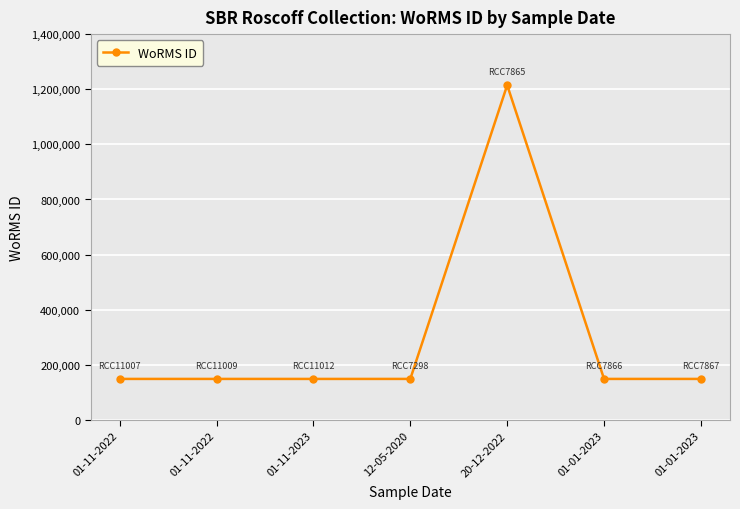

At which category does the data reach its first local peak?

20-12-2022